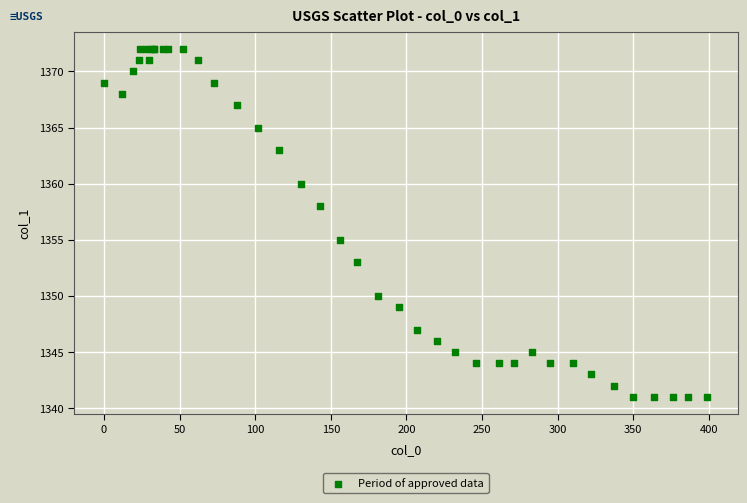

What Y value in the scatter plot is closest to 1356?

1355